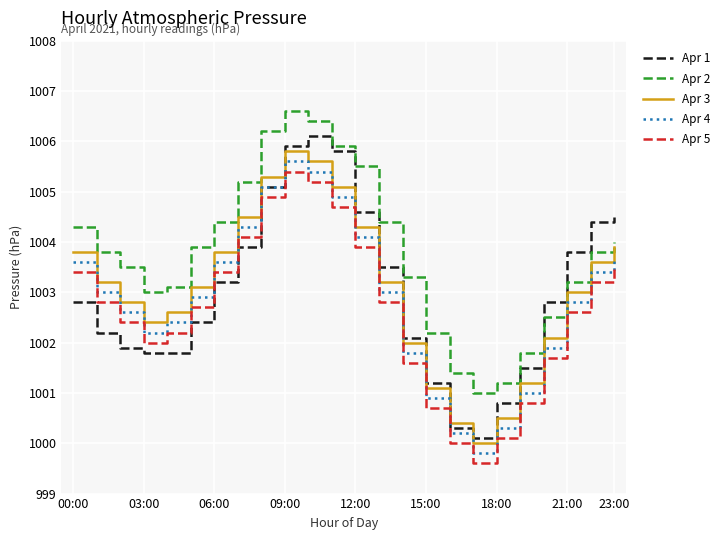

What is the minimum value shown in the chart?

999.6